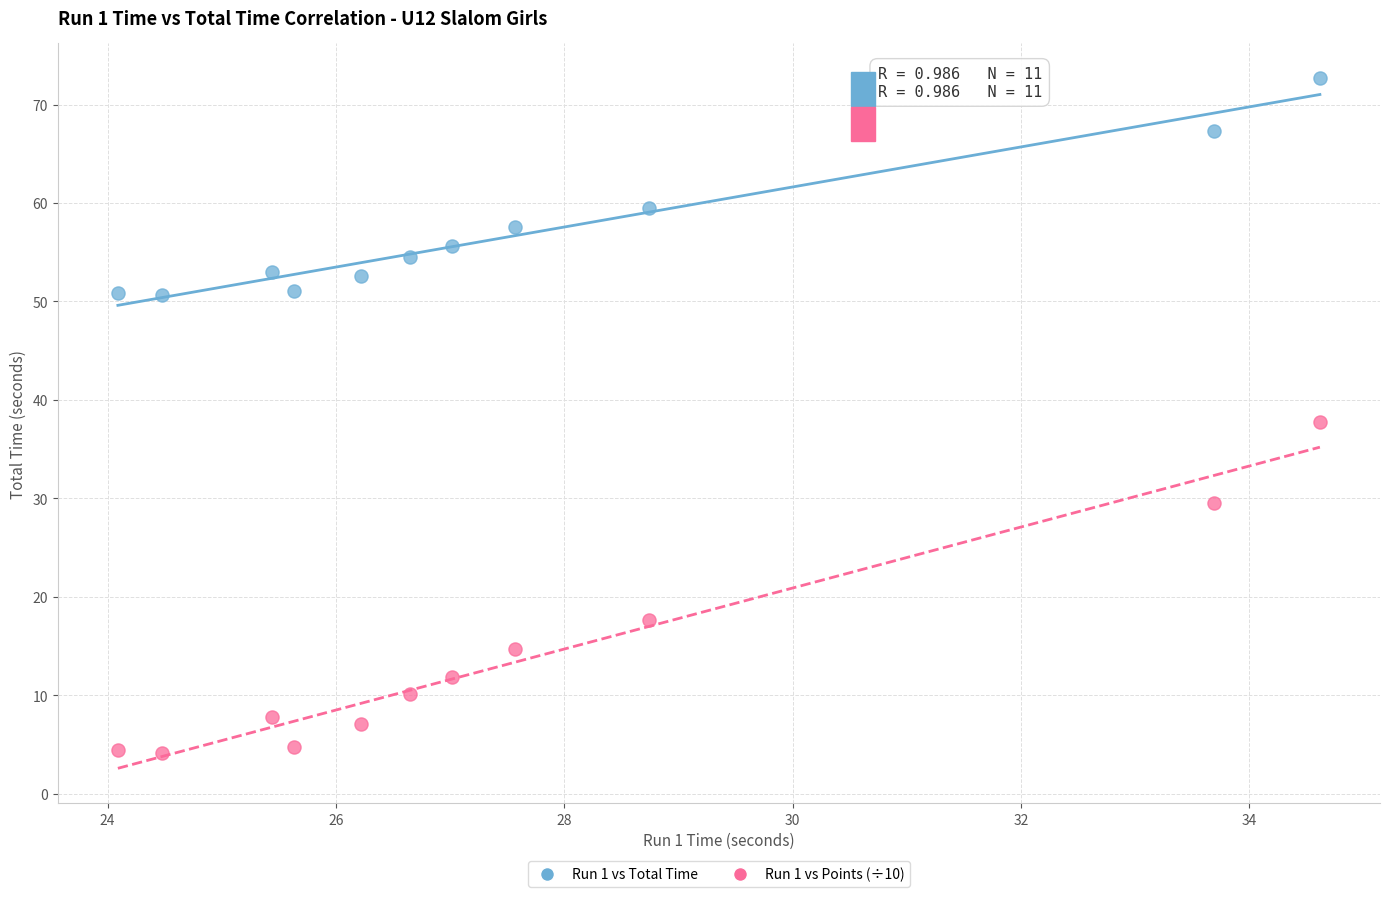

Which series reaches the minimum Y coordinate?

Run 1 vs Points (÷10)